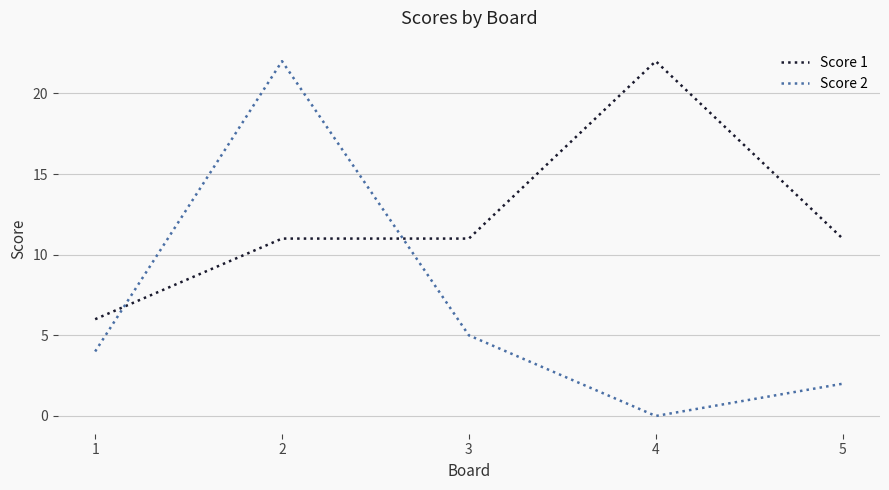

Is the value of Score 2 at 4 greater than the value of Score 1 at 5?

No